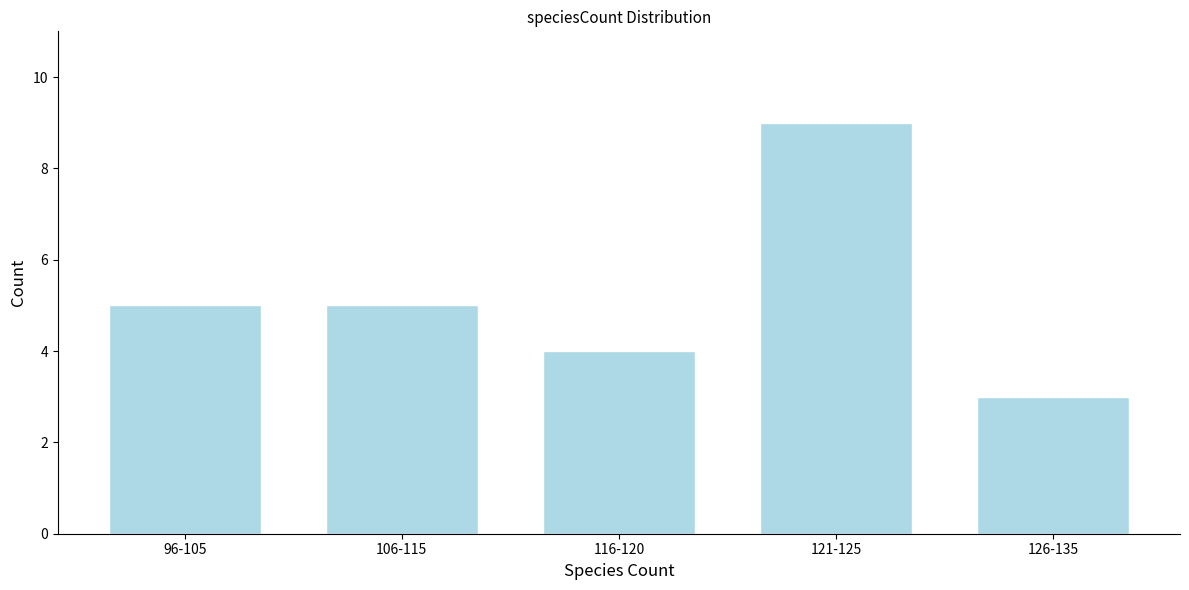

Reading left to right, what are all the values shown in this chart?

5	5	4	9	3